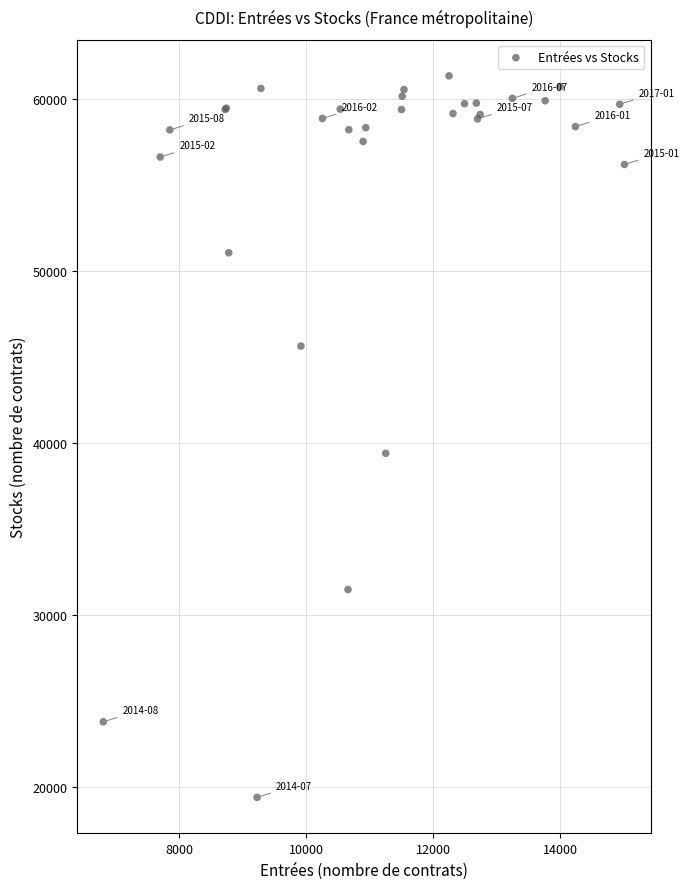

What Y value in the scatter plot is closest to 40385?

39412